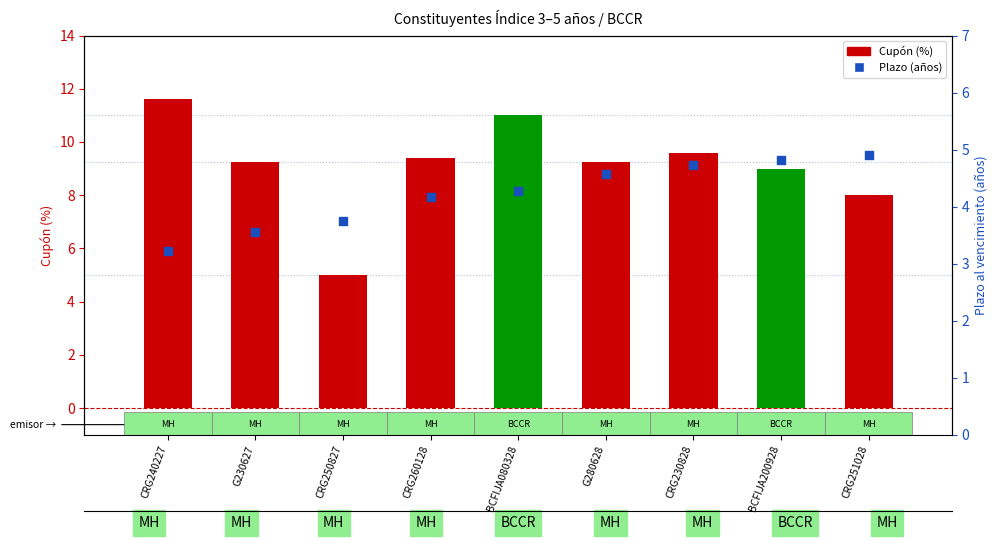

Is the value of Cupón (%) at G230627 greater than the value of Plazo (años) at CRG251028?

Yes